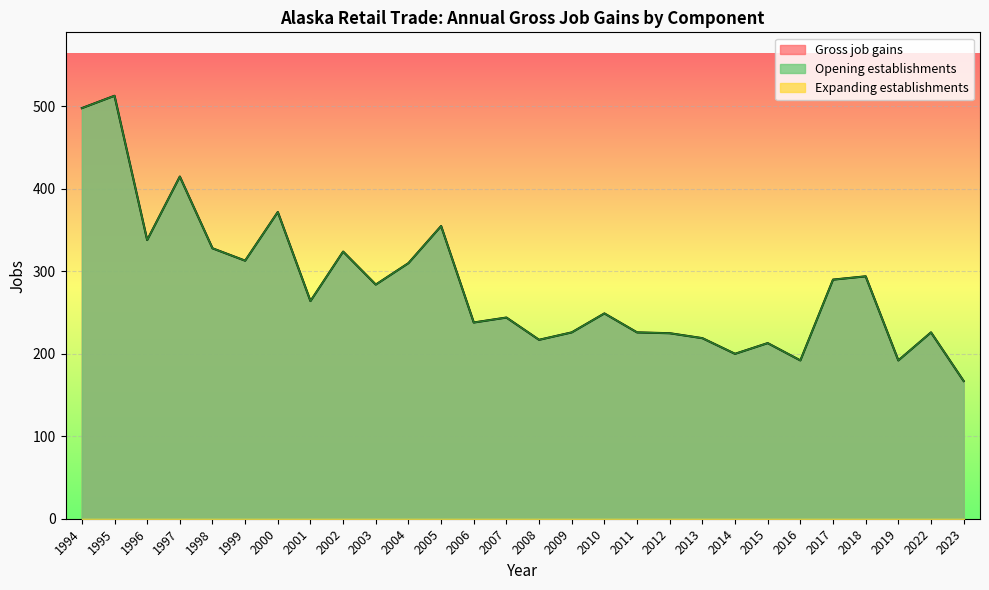

At which label does Opening establishments reach its minimum?

2023